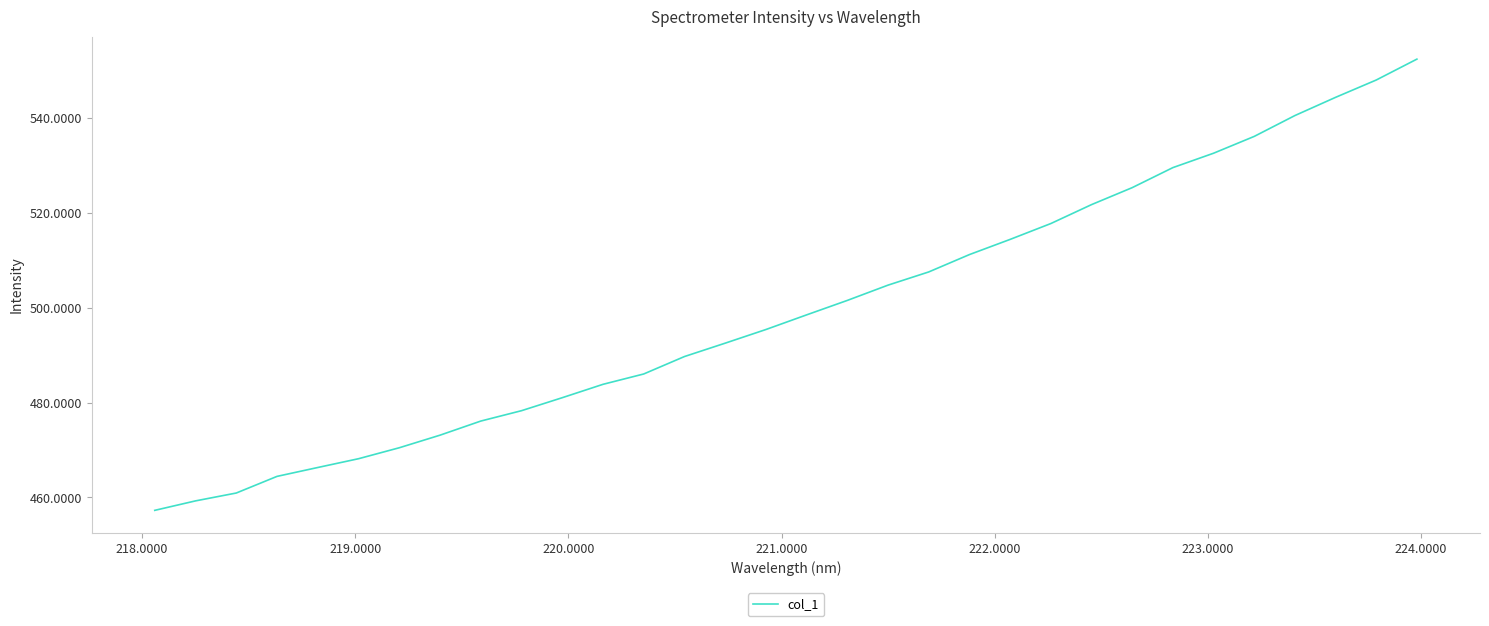

What is the minimum value shown in the chart?

457.3